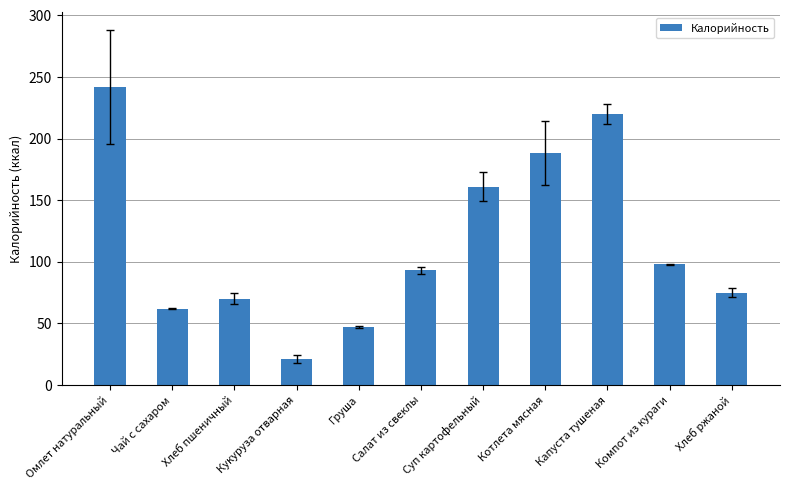

Rank the categories by value from lowest to highest.

Кукуруза отварная, Груша, Чай с сахаром, Хлеб пшеничный, Хлеб ржаной, Салат из свеклы, Компот из кураги, Суп картофельный, Котлета мясная, Капуста тушеная, Омлет натуральный